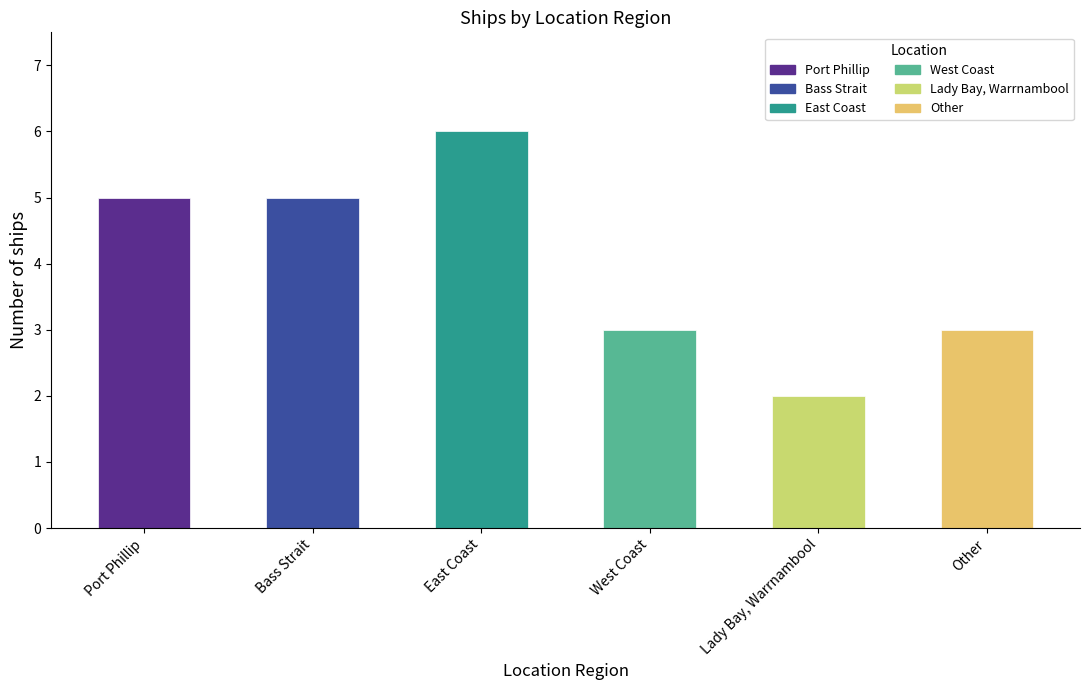

What is the label of the 2nd bar from the left?

Bass Strait